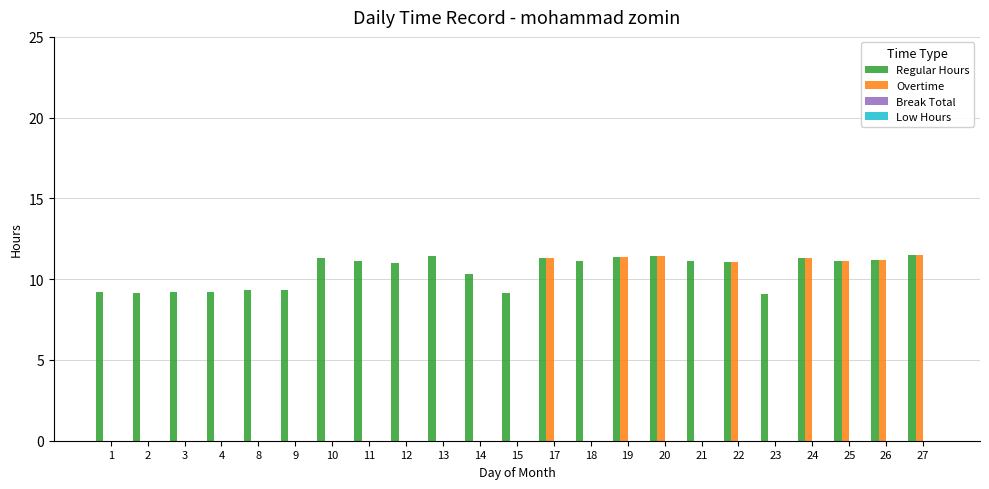

Which series has the largest total across all categories?

Regular Hours